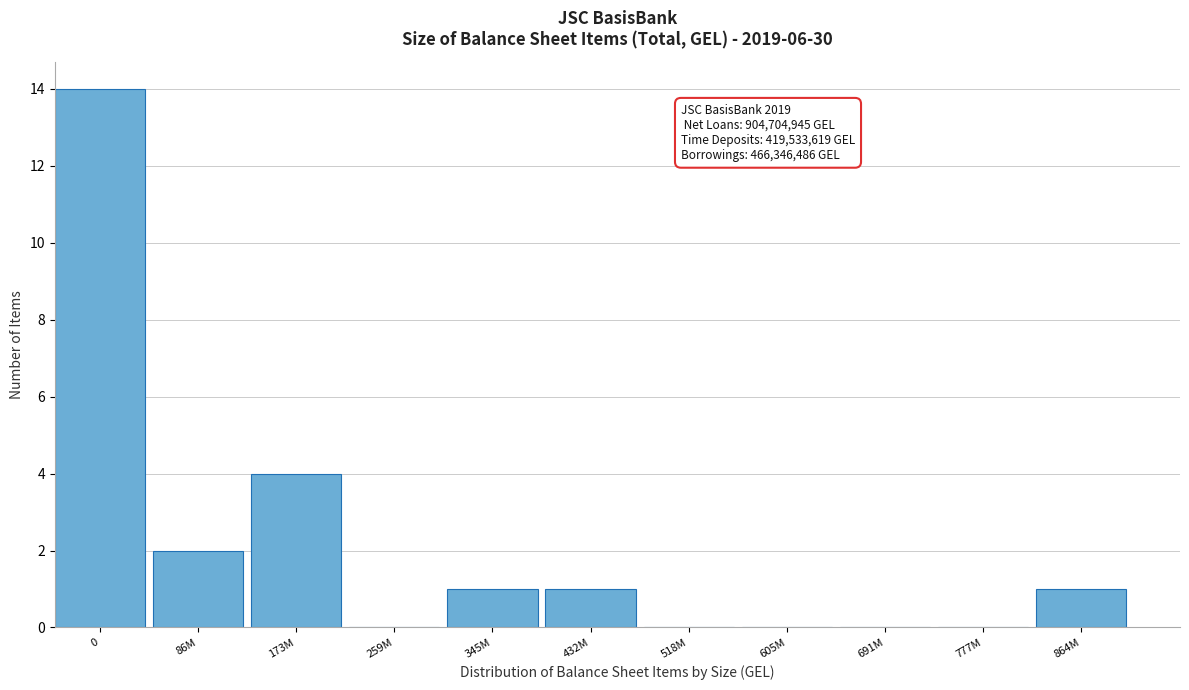

Reading left to right, extract all data points from this chart.

0=14	86M=2	173M=4	259M=0	345M=1	432M=1	518M=0	605M=0	691M=0	777M=0	864M=1